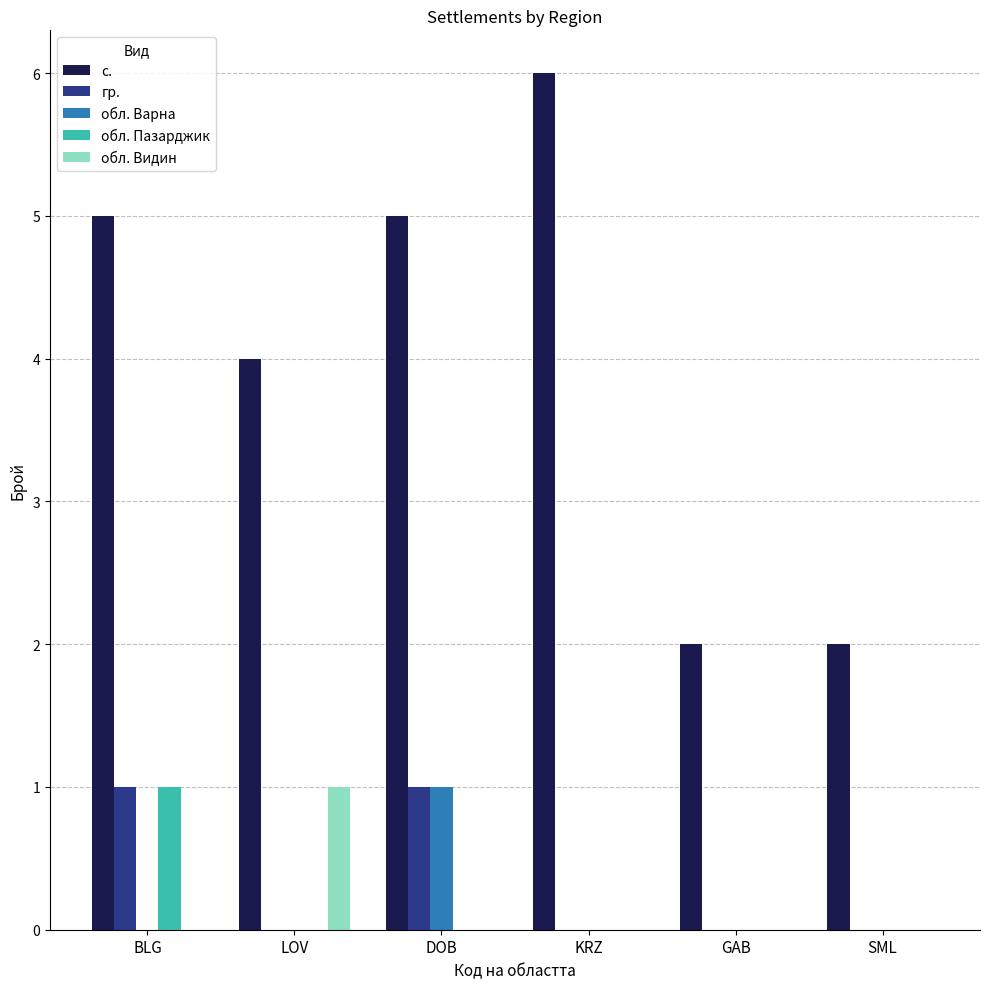

Which category has the highest value in the обл. Варна series?

DOB